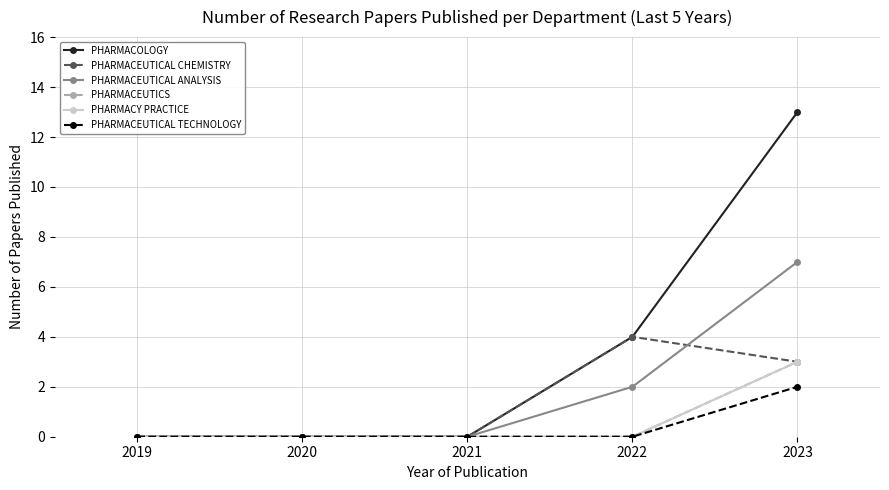

True or false: PHARMACOLOGY and PHARMACEUTICS cross at least once.

False